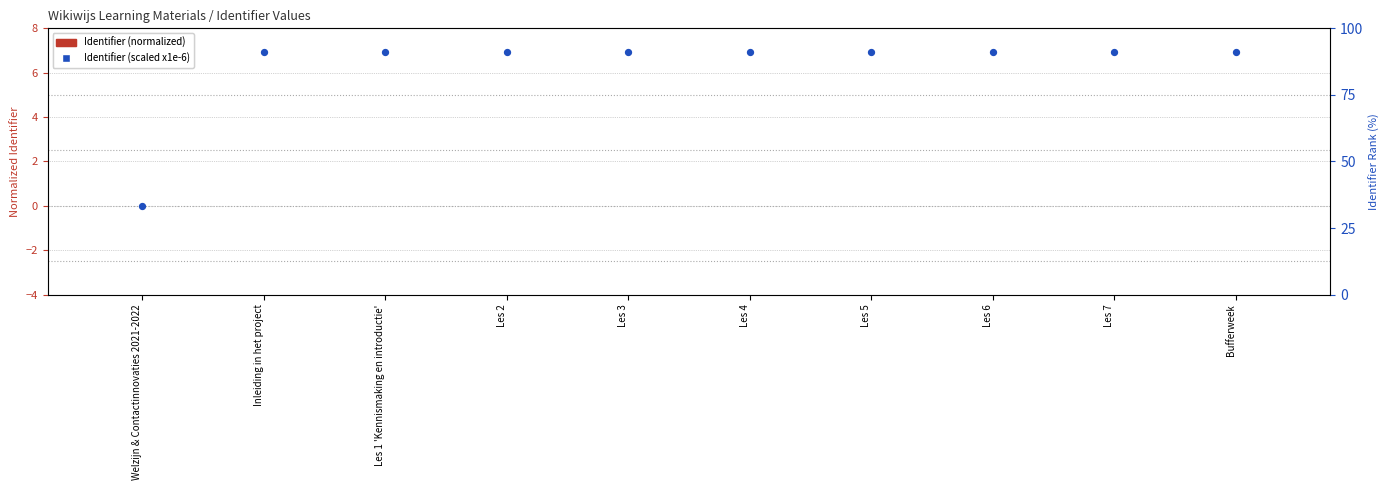

Which series reaches the maximum Y coordinate?

Identifier (scaled x1e-6)